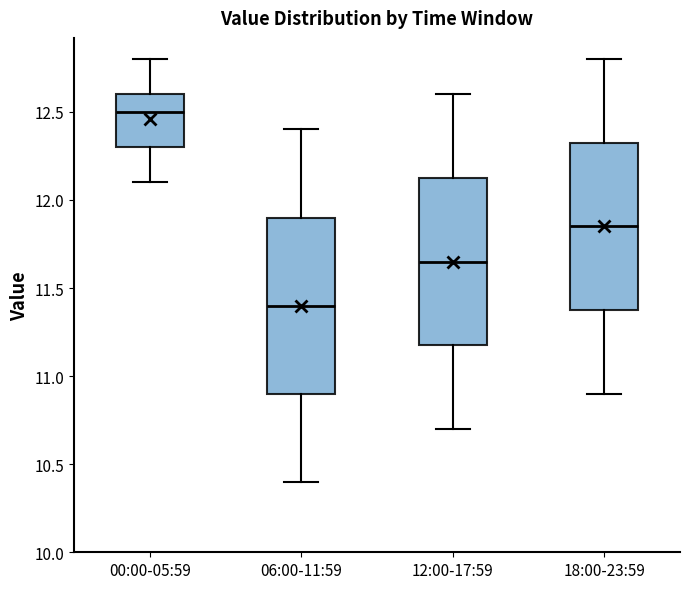

Reading left to right, read every box against the y-axis: the position of its median line, the range the box covers, and the ends of its whiskers. The values are not printed on the chart, so give them approximately, as read against the axis.

00:00-05:59: median 12.50, box 12.30 to 12.60, whiskers 12.10 to 12.80
06:00-11:59: median 11.40, box 10.90 to 11.90, whiskers 10.40 to 12.40
12:00-17:59: median 11.65, box 11.20 to 12.15, whiskers 10.70 to 12.60
18:00-23:59: median 11.85, box 11.40 to 12.35, whiskers 10.90 to 12.80